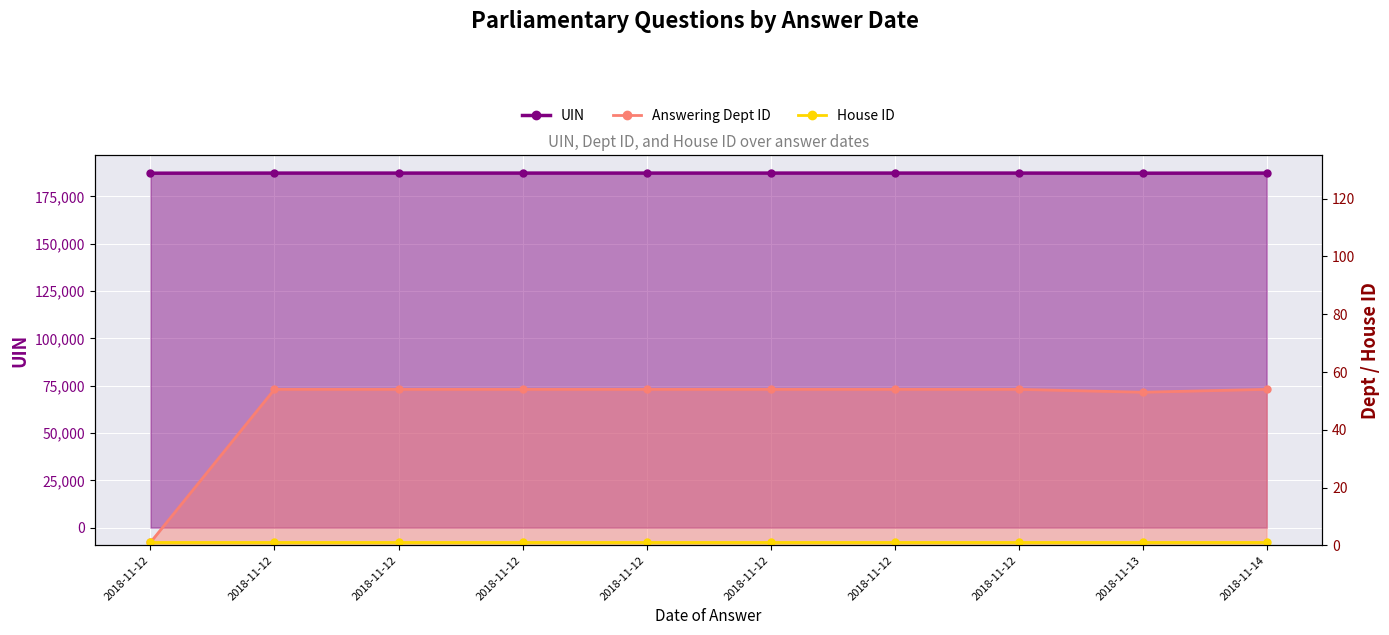

Where does the UIN (line) series first go above 187365?

2018-11-12